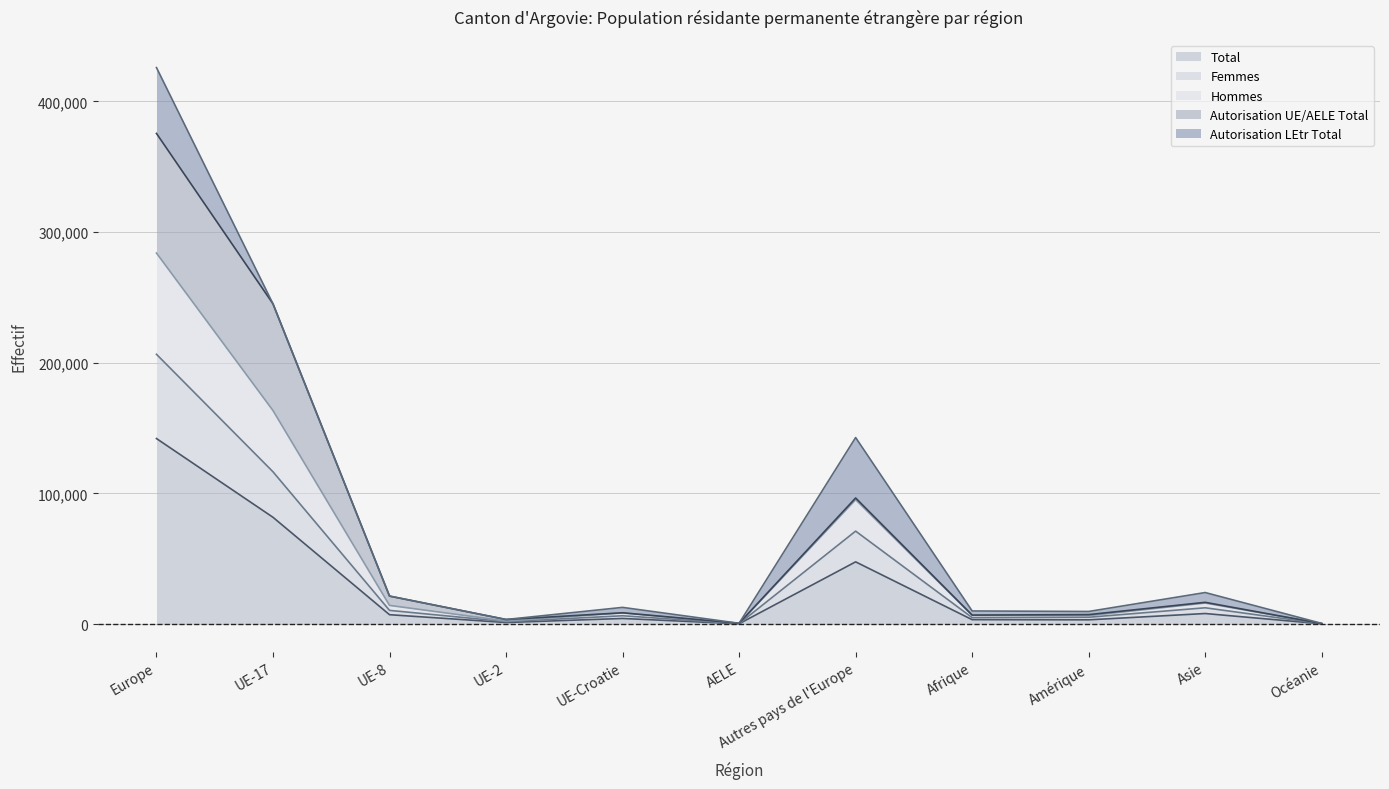

Is the value of Femmes at AELE greater than the value of Hommes at Europe?

No